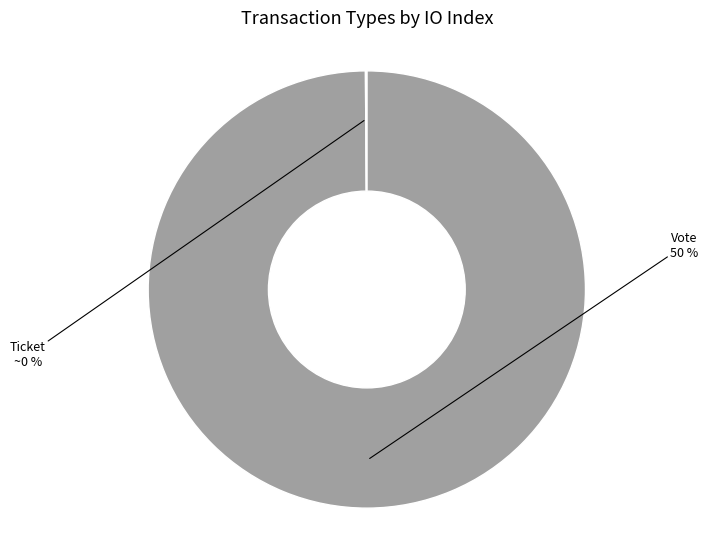

Count the number of slices in the pie.

2